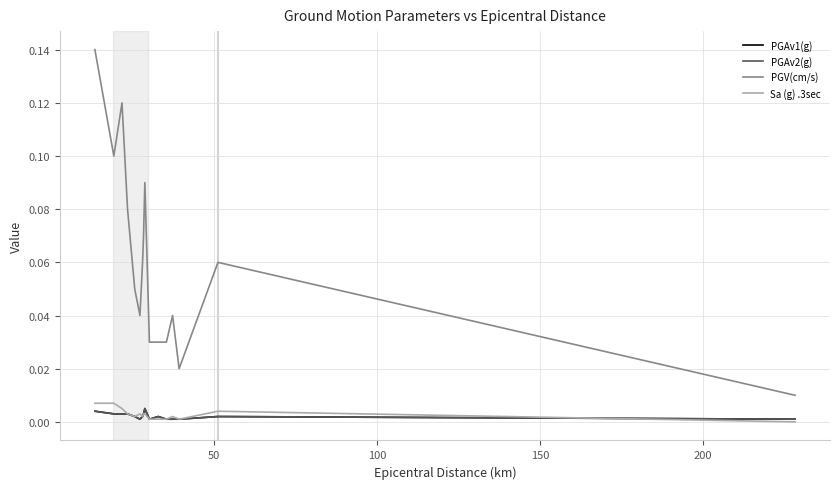

Is this an area chart (filled region under the line)?

No